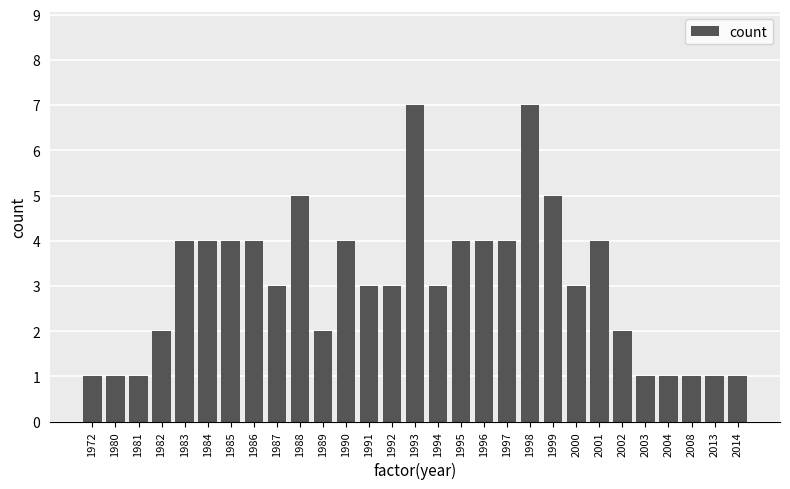

Reading right to left, what are all the values shown in this chart?

2014=1	2013=1	2008=1	2004=1	2003=1	2002=2	2001=4	2000=3	1999=5	1998=7	1997=4	1996=4	1995=4	1994=3	1993=7	1992=3	1991=3	1990=4	1989=2	1988=5	1987=3	1986=4	1985=4	1984=4	1983=4	1982=2	1981=1	1980=1	1972=1